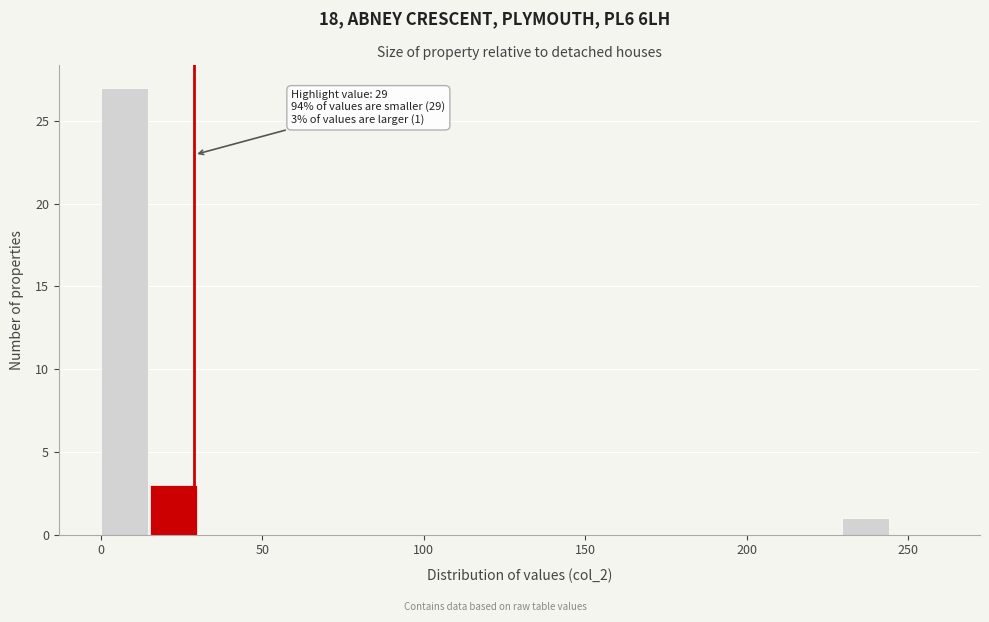

Around what value on the x-axis is the tallest bar? Give the approximate position of its centre, as read against the axis.

5